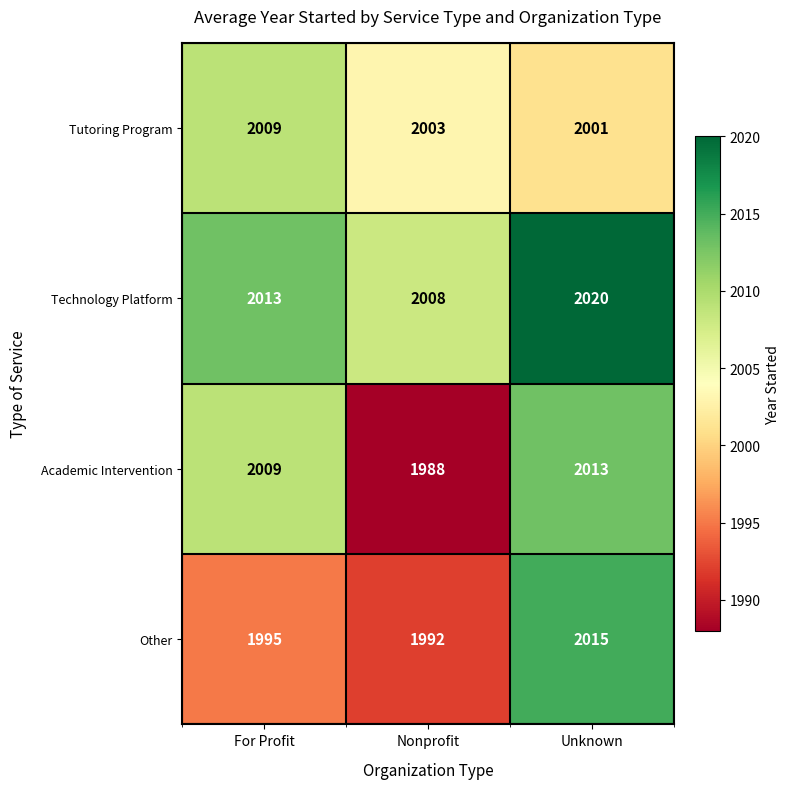

How many categories are shown in the chart?

3